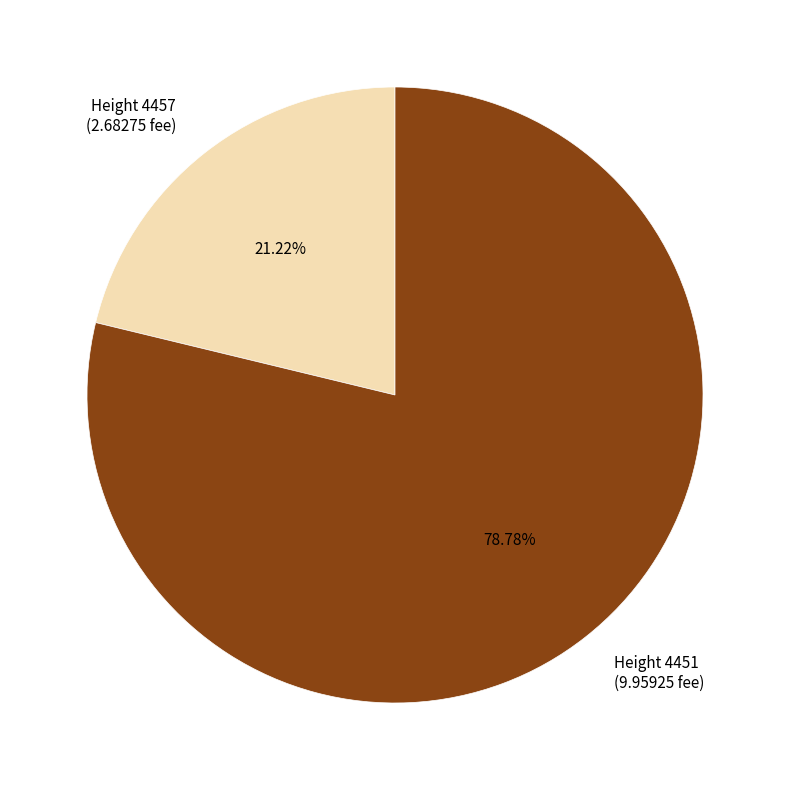

What is the ratio of the value at Height 4457 (2.68275 fee) to the value at Height 4451 (9.95925 fee)?

0.3